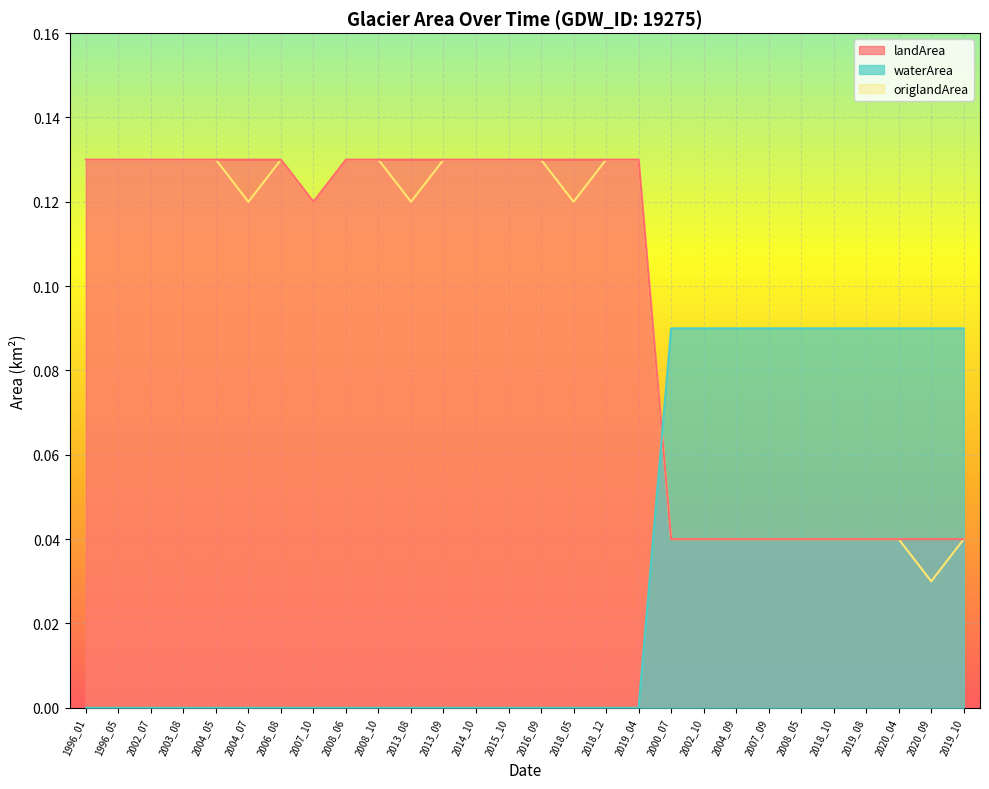

True or false: origlandArea and landArea intersect in this chart.

False